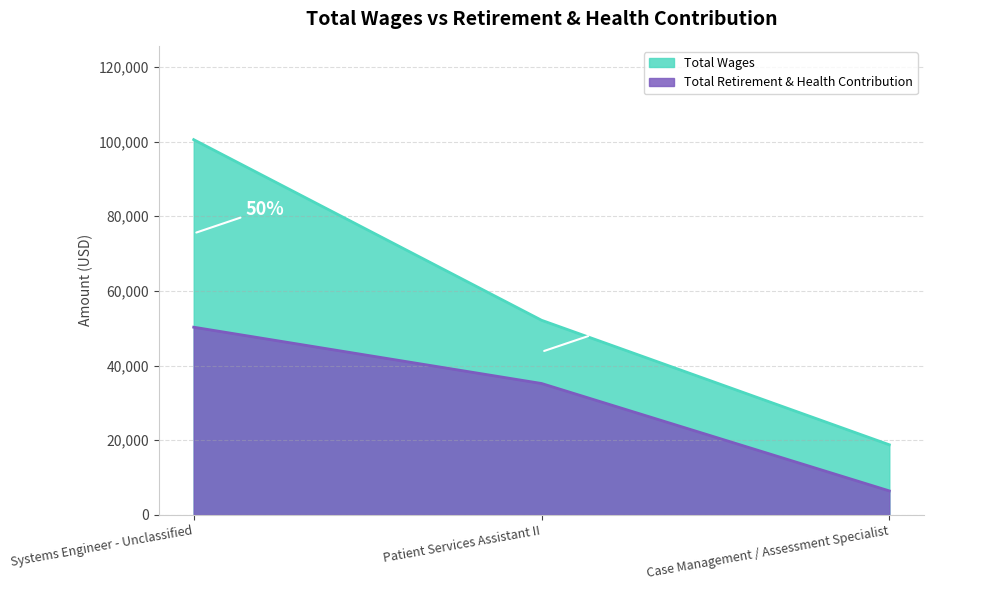

Which series has the largest total across all categories?

Total Wages